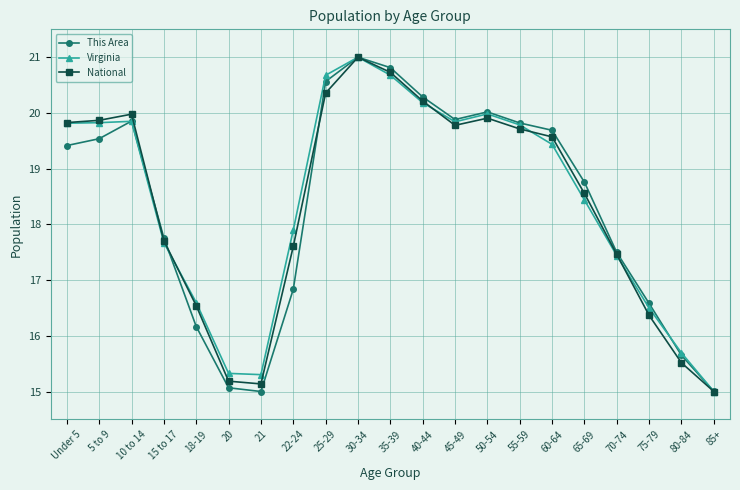

Reading right to left, extract all data points from this chart.

This Area: 15.0	15.6	16.6	17.5	18.8	19.7	19.8	20.0	19.9	20.3	20.8	21.0	20.6	16.8	15.0	15.1	16.2	17.8	19.9	19.5	19.4
Virginia: 15.0	15.7	16.5	17.4	18.4	19.4	19.8	20.0	19.8	20.2	20.7	21.0	20.7	17.9	15.3	15.3	16.6	17.7	19.8	19.8	19.8
National: 15.0	15.5	16.4	17.5	18.6	19.6	19.7	19.9	19.8	20.2	20.7	21.0	20.4	17.6	15.1	15.2	16.5	17.7	20.0	19.9	19.8